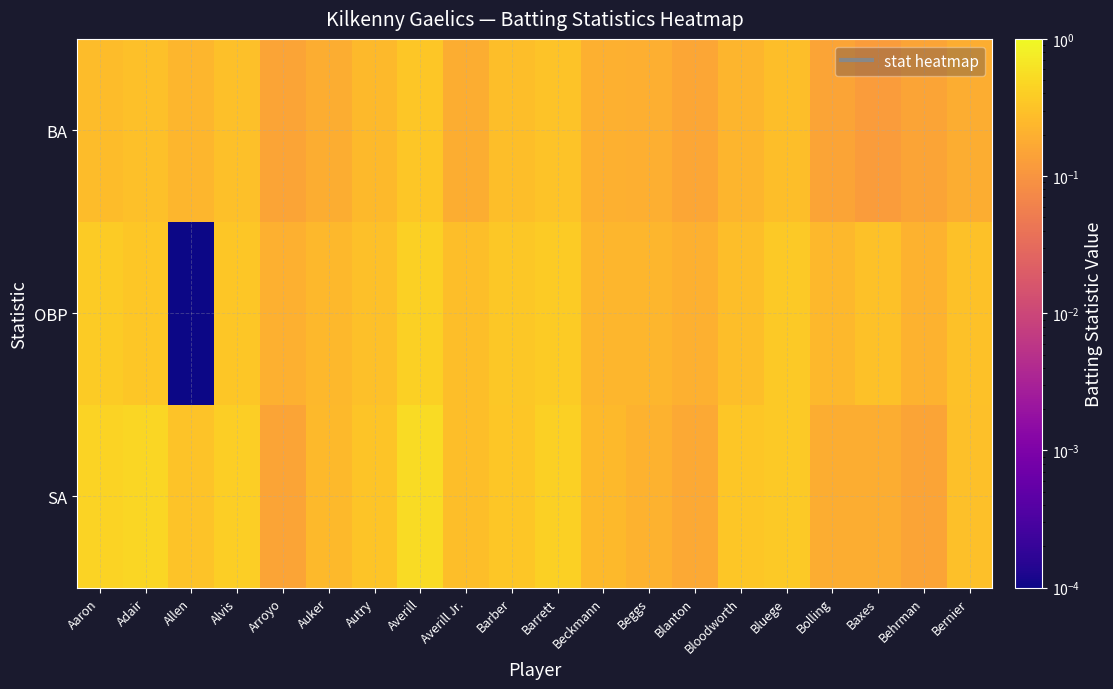

List the series in order of their peak value, lowest first.

BA, OBP, SA